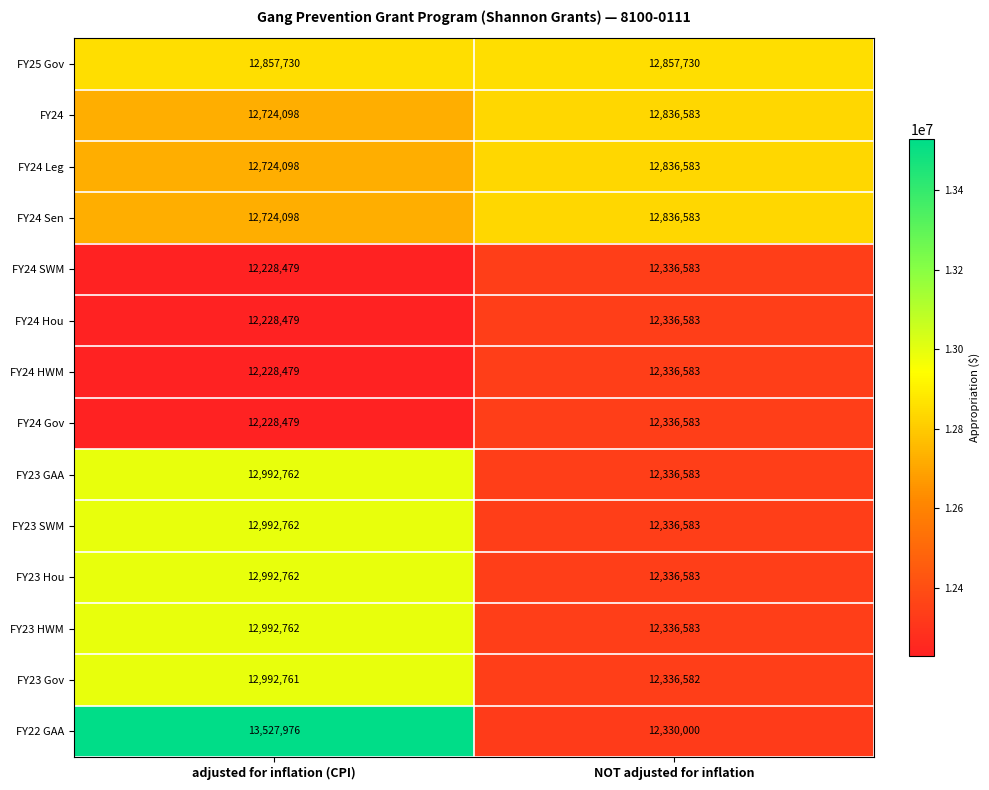

What is the spread (max minus min) of values at NOT adjusted for inflation?

527730